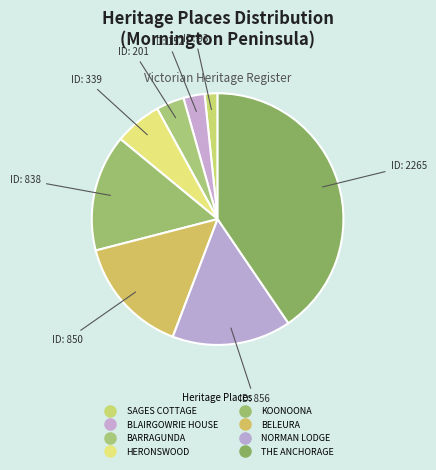

Which category has the biggest portion of the pie?

THE ANCHORAGE